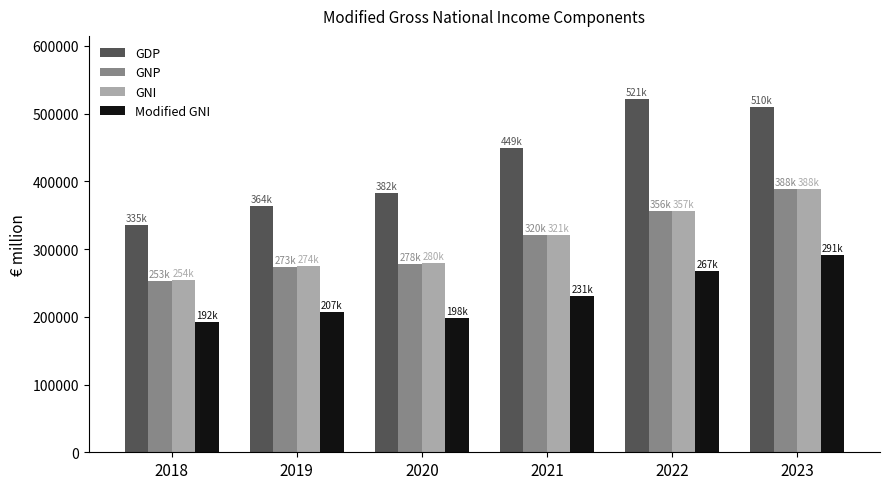

At how many categories does at least one series exceed 306285?

6